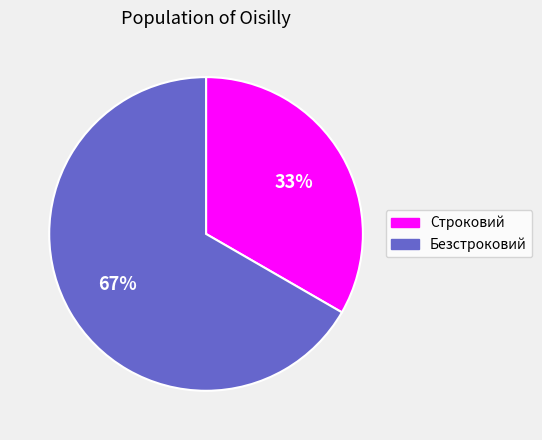

To the nearest percent, what portion does Безстроковий represent?

67%